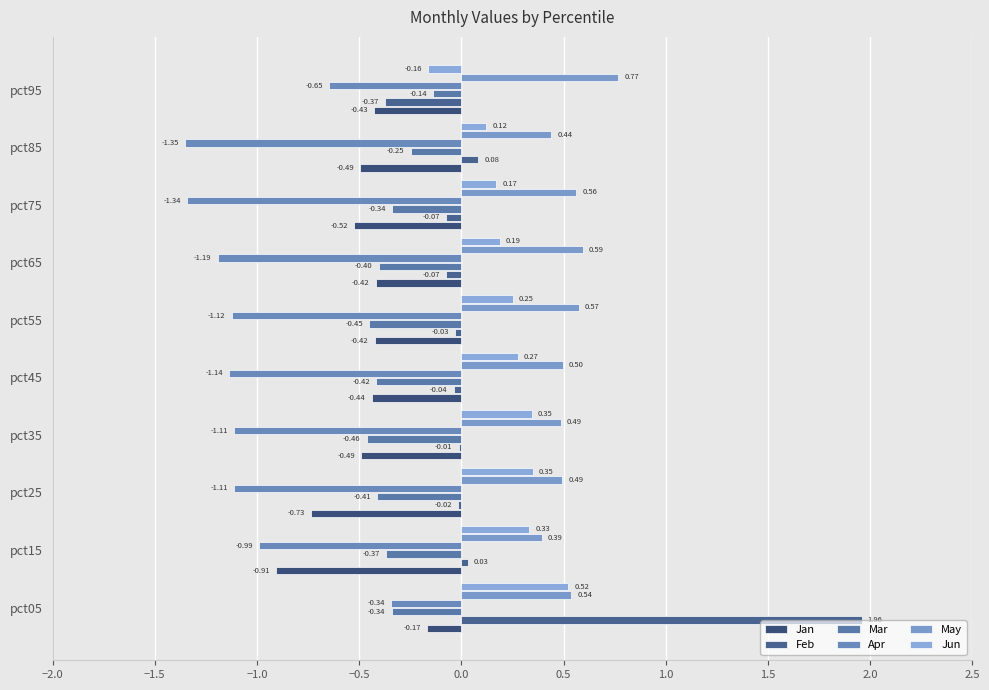

Count the number of categories in the chart.

10